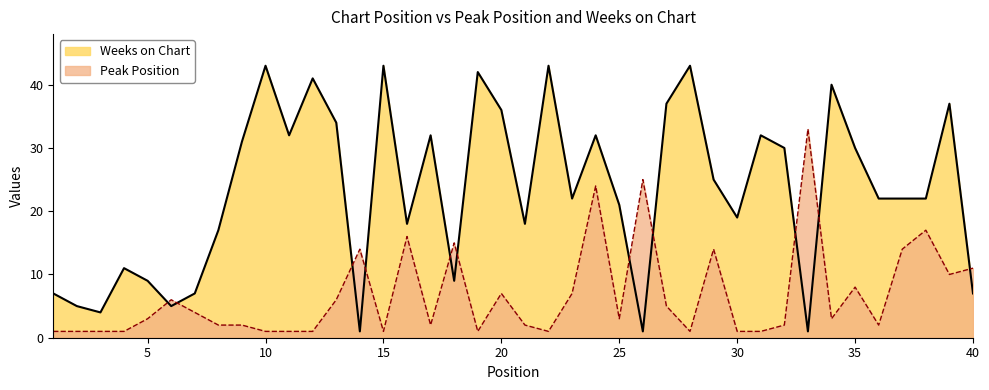

At which category does Weeks on Chart reach its first local peak?

4